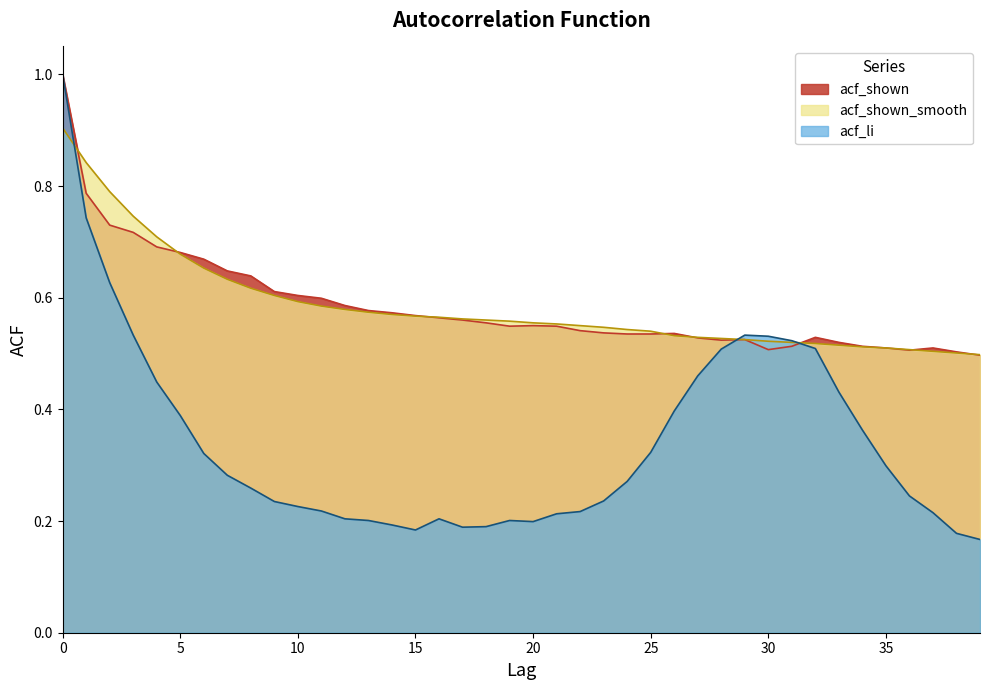

What is the total value across all series at 24?

1.3